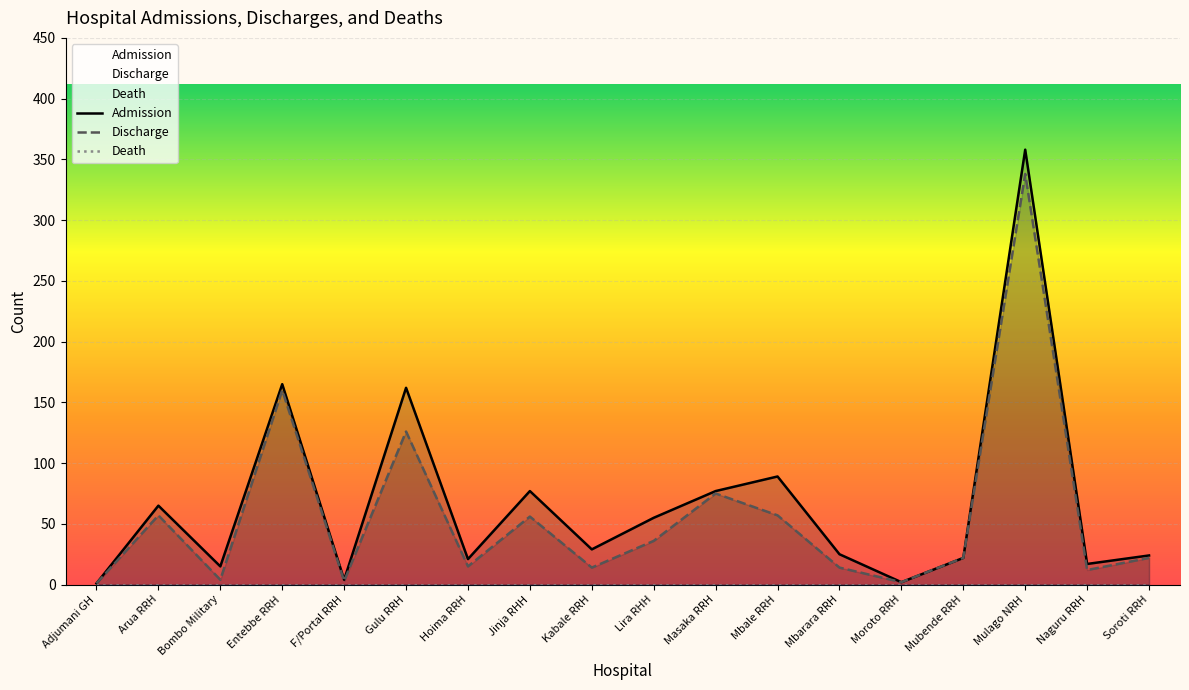

Reading right to left, extract all data points from this chart.

Admission: 24	17	358	22	2	25	89	77	55	29	77	21	162	4	165	15	65	1
Discharge: 22	12	338	22	2	14	57	75	36	14	56	15	126	3	160	4	57	1
Death: 0	0	0	0	0	0	0	0	0	0	0	0	0	0	0	0	0	0